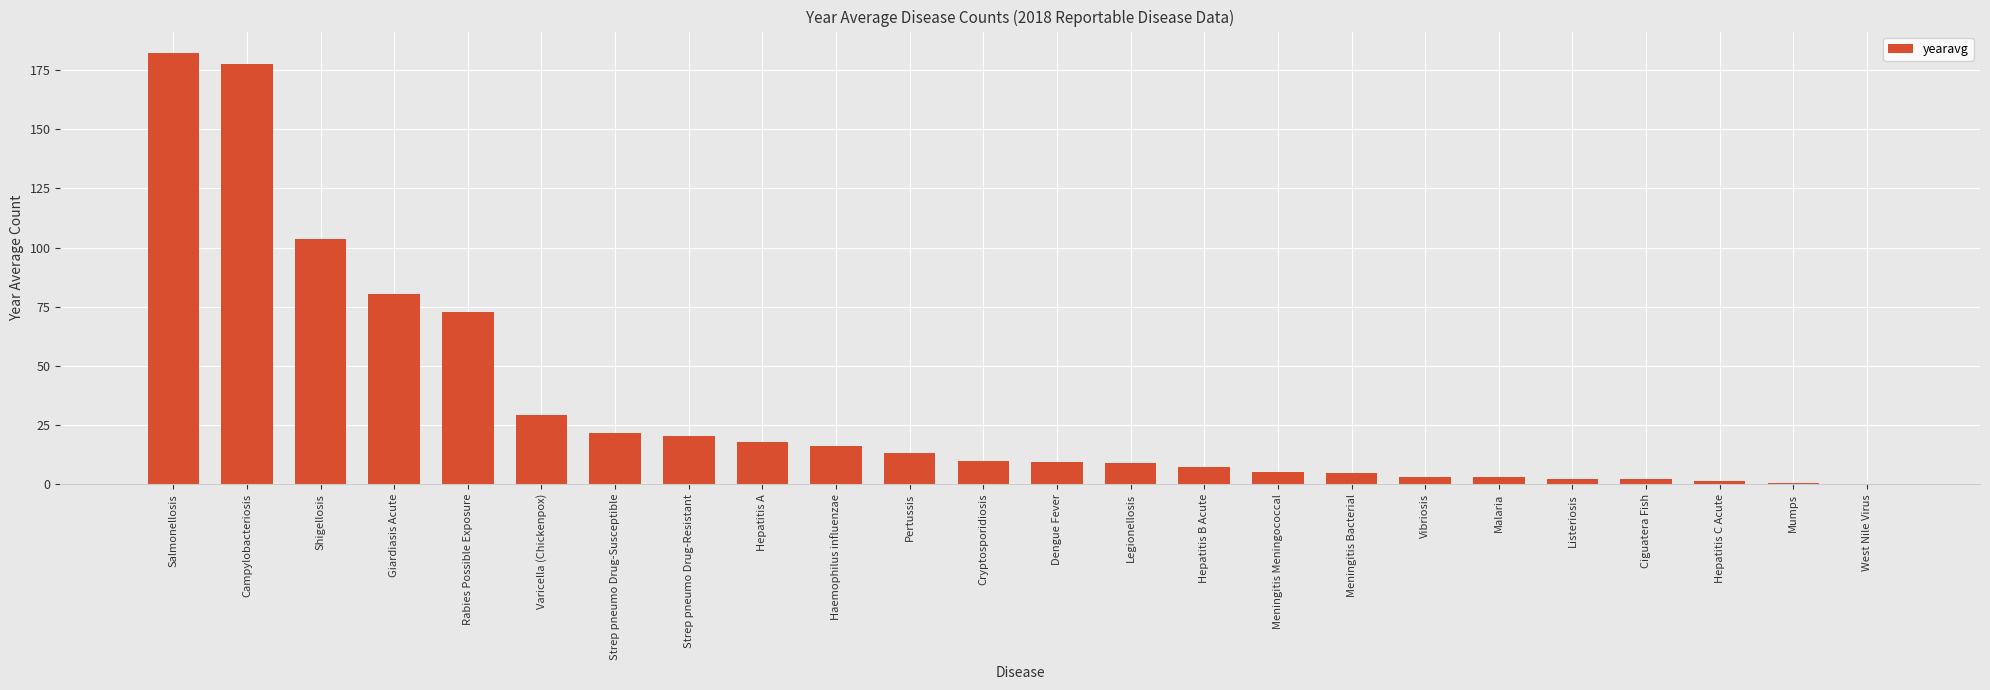

What is the difference between the values at Hepatitis C Acute and Listeriosis?

1.0